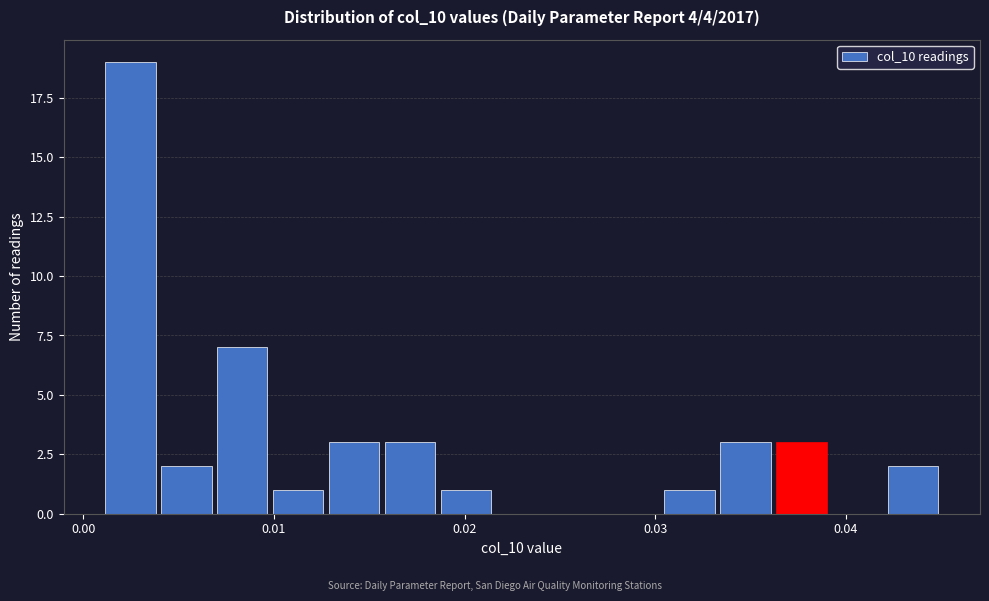

Around what value on the x-axis is the tallest bar? Give the approximate position of its centre, as read against the axis.

0.002